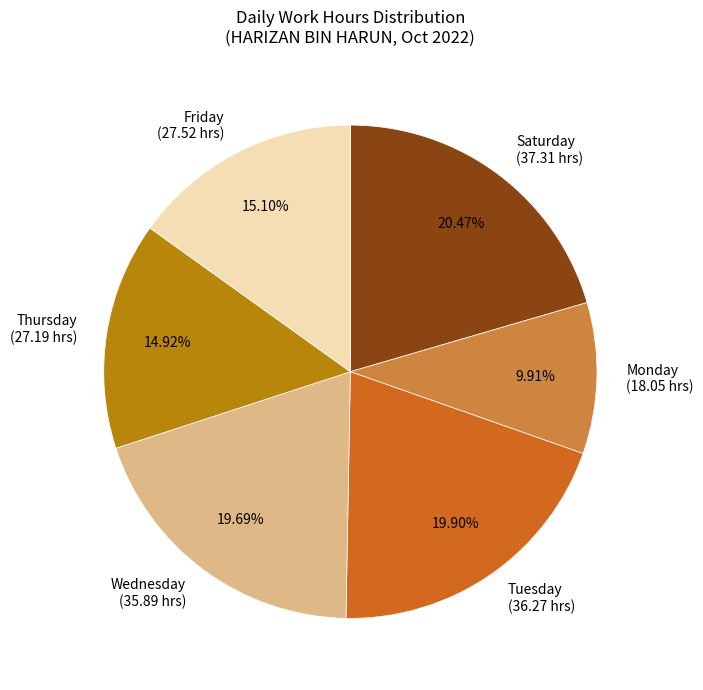

Combined, do Friday (27.52 hrs) and Tuesday (36.27 hrs) account for over 50%?

No